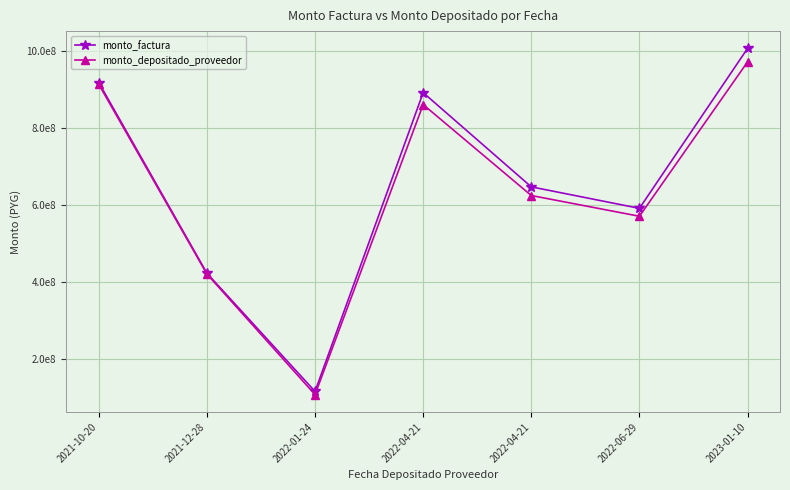

Which series has the largest range (max minus min)?

monto_factura